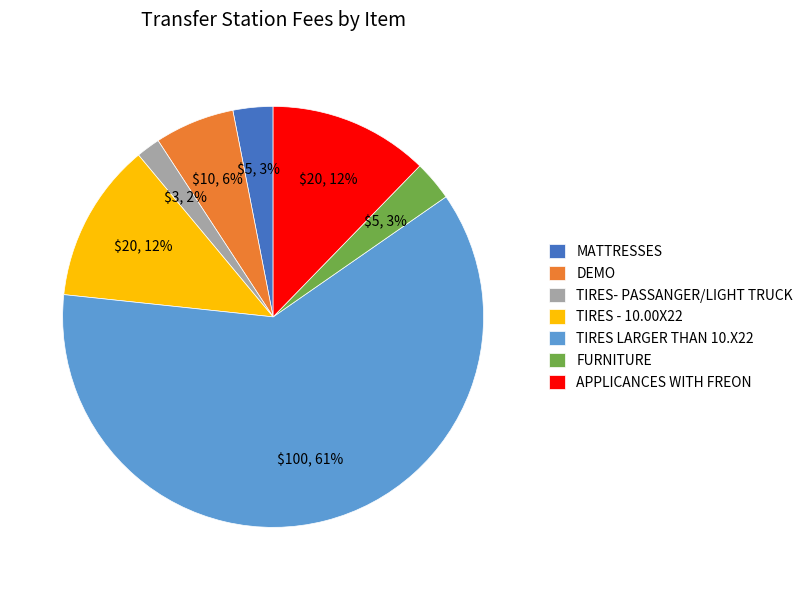

To the nearest percent, what portion does APPLICANCES WITH FREON represent?

12%